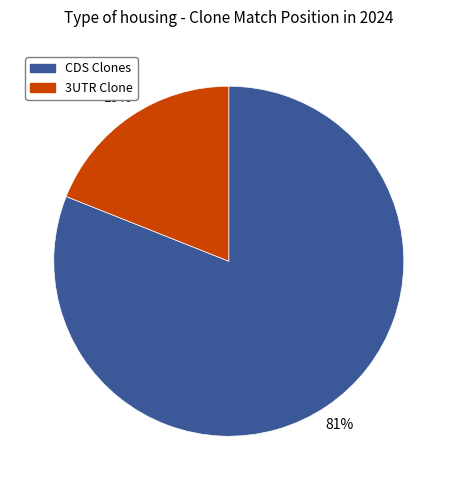

To the nearest percent, what is the average slice percentage?

50%